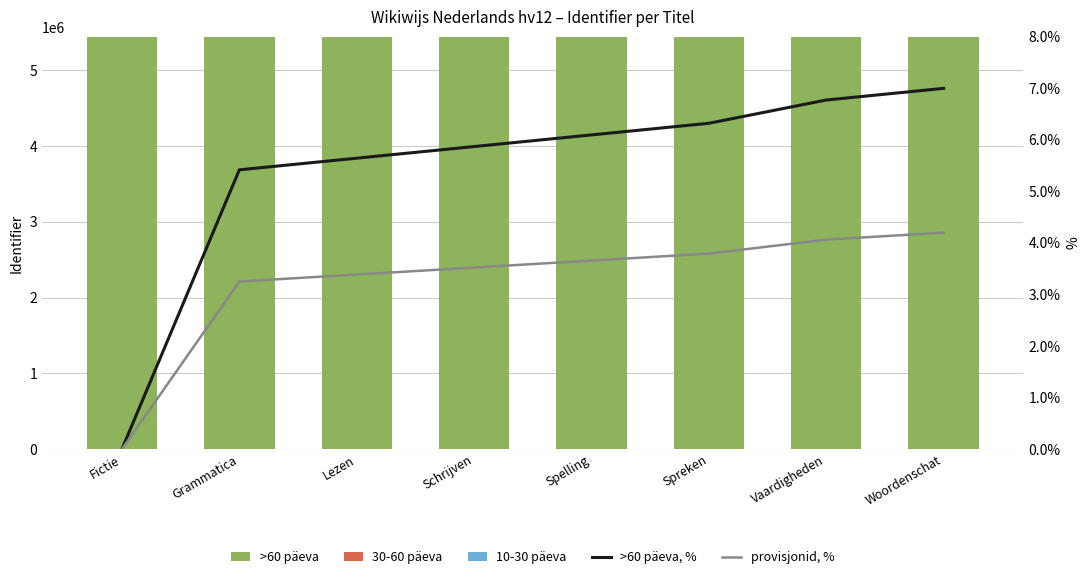

Which series changed the most between Grammatica and Spelling?

10-30 päeva